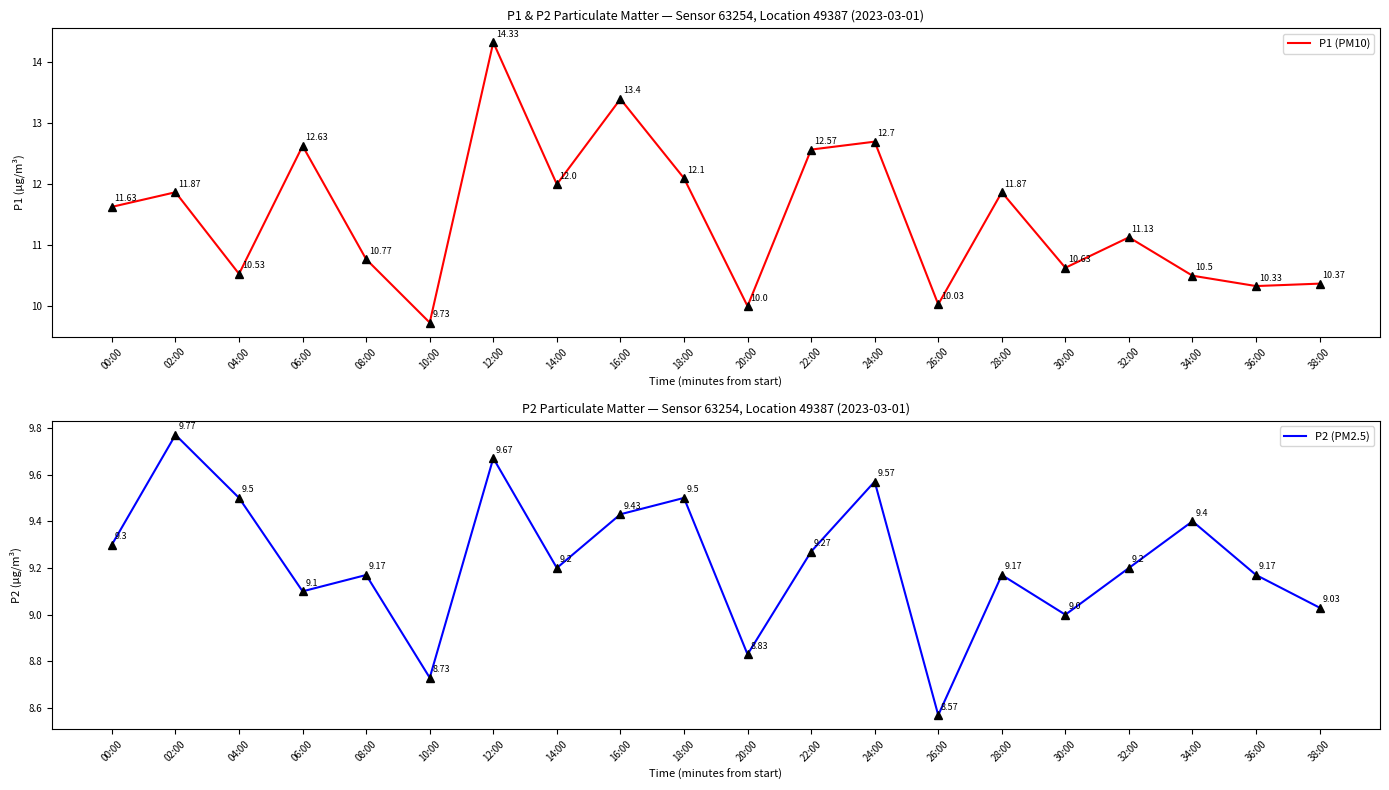

How many values in the P1 (PM10) series exceed 11?

11